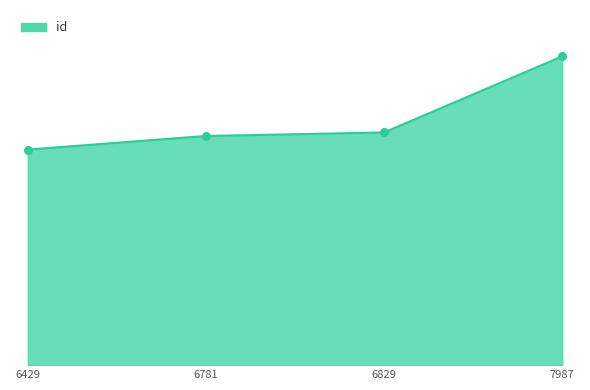

What is the change in value from 6429 to 7987?

+7347